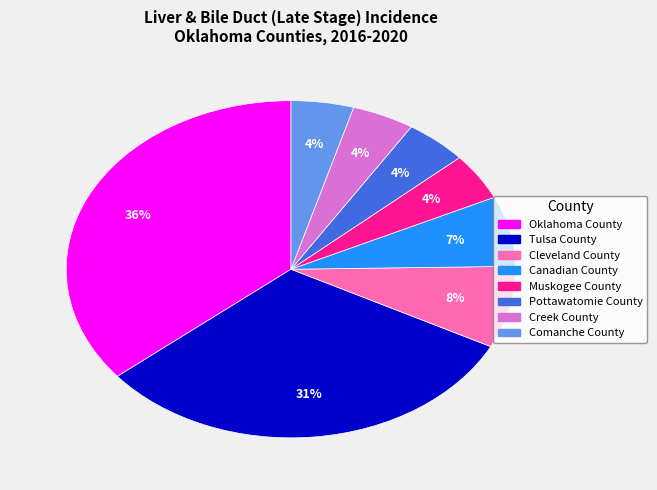

To the nearest percent, what portion does Pottawatomie County represent?

4%